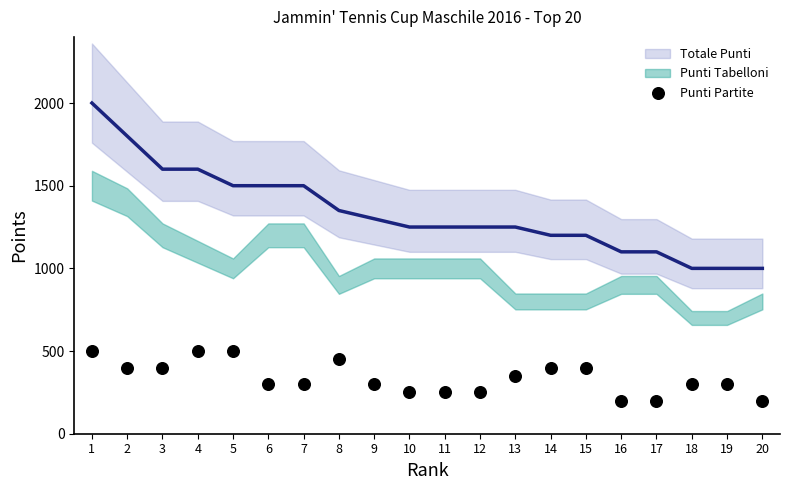

How many points are shown in the scatter plot?

20